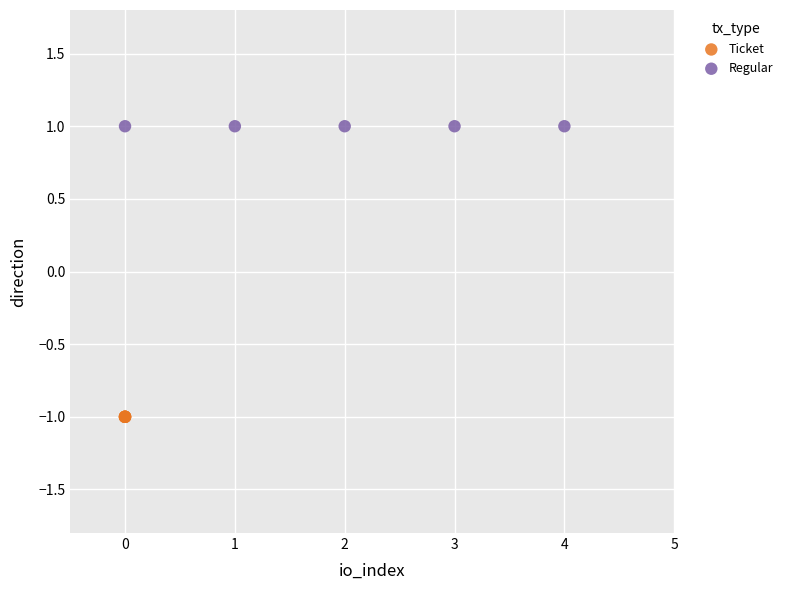

Which series reaches the maximum Y coordinate?

Regular